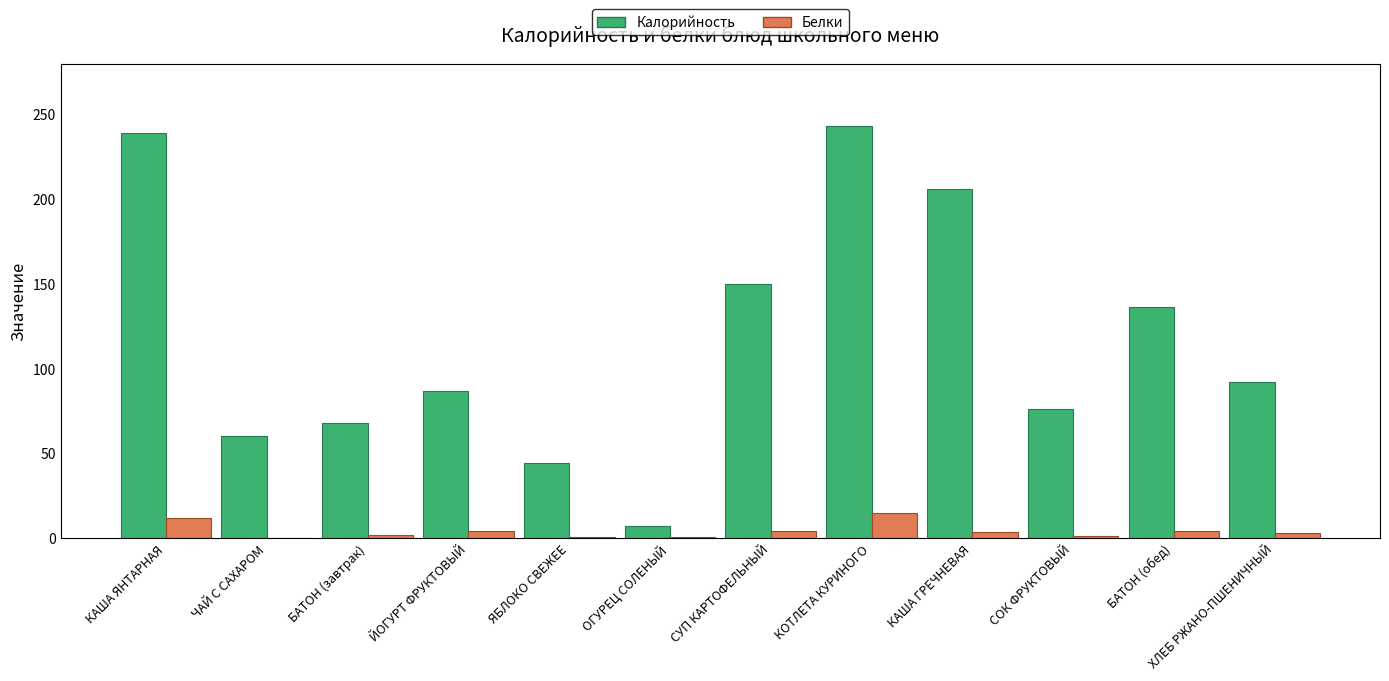

Which series has the largest total across all categories?

Калорийность